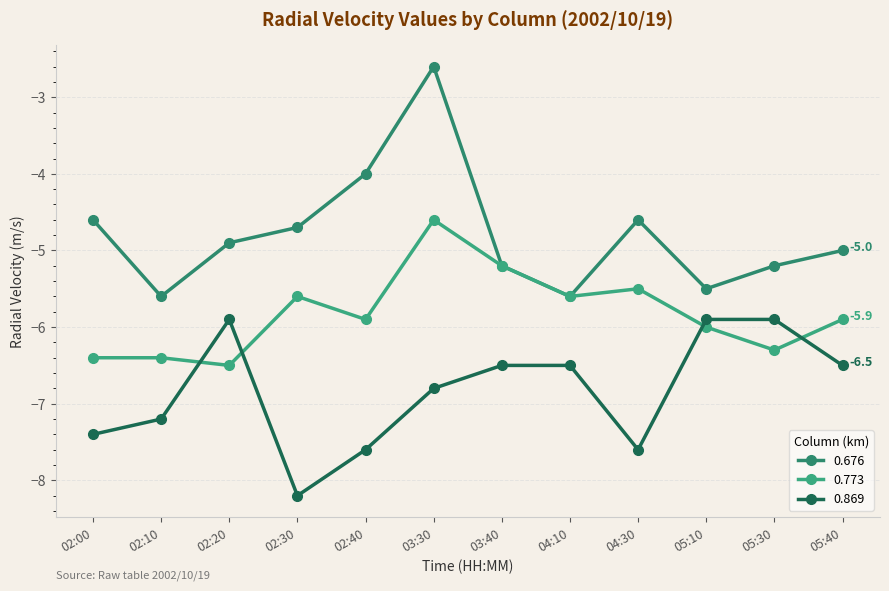

Reading right to left, transcribe all the data shown in this chart.

0.676: 05:40=-5.0	05:30=-5.2	05:10=-5.5	04:30=-4.6	04:10=-5.6	03:40=-5.2	03:30=-2.6	02:40=-4.0	02:30=-4.7	02:20=-4.9	02:10=-5.6	02:00=-4.6
0.773: 05:40=-5.9	05:30=-6.3	05:10=-6.0	04:30=-5.5	04:10=-5.6	03:40=-5.2	03:30=-4.6	02:40=-5.9	02:30=-5.6	02:20=-6.5	02:10=-6.4	02:00=-6.4
0.869: 05:40=-6.5	05:30=-5.9	05:10=-5.9	04:30=-7.6	04:10=-6.5	03:40=-6.5	03:30=-6.8	02:40=-7.6	02:30=-8.2	02:20=-5.9	02:10=-7.2	02:00=-7.4